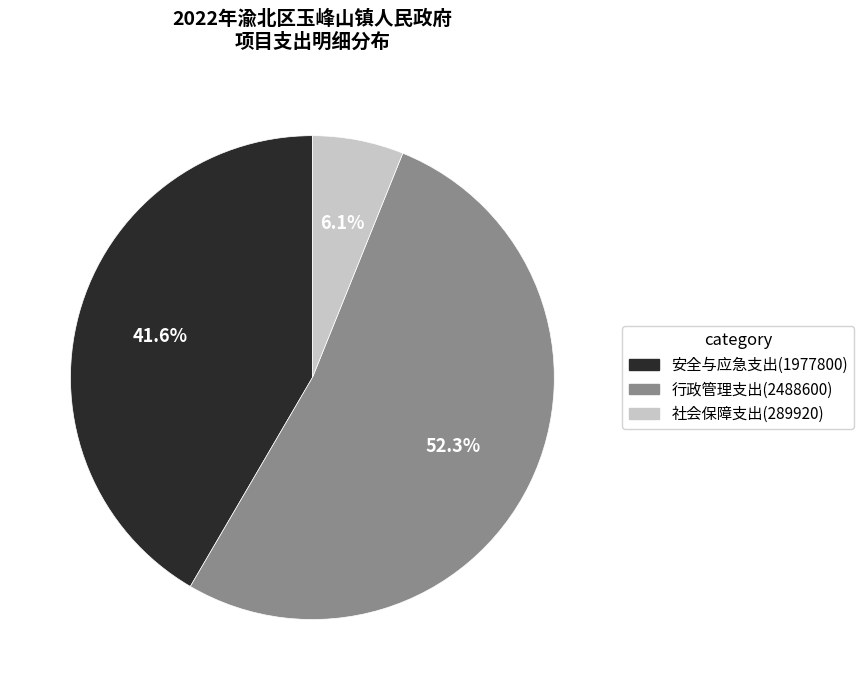

What is the total percentage of 行政管理支出(2488600) and 社会保障支出(289920)?

58.4%